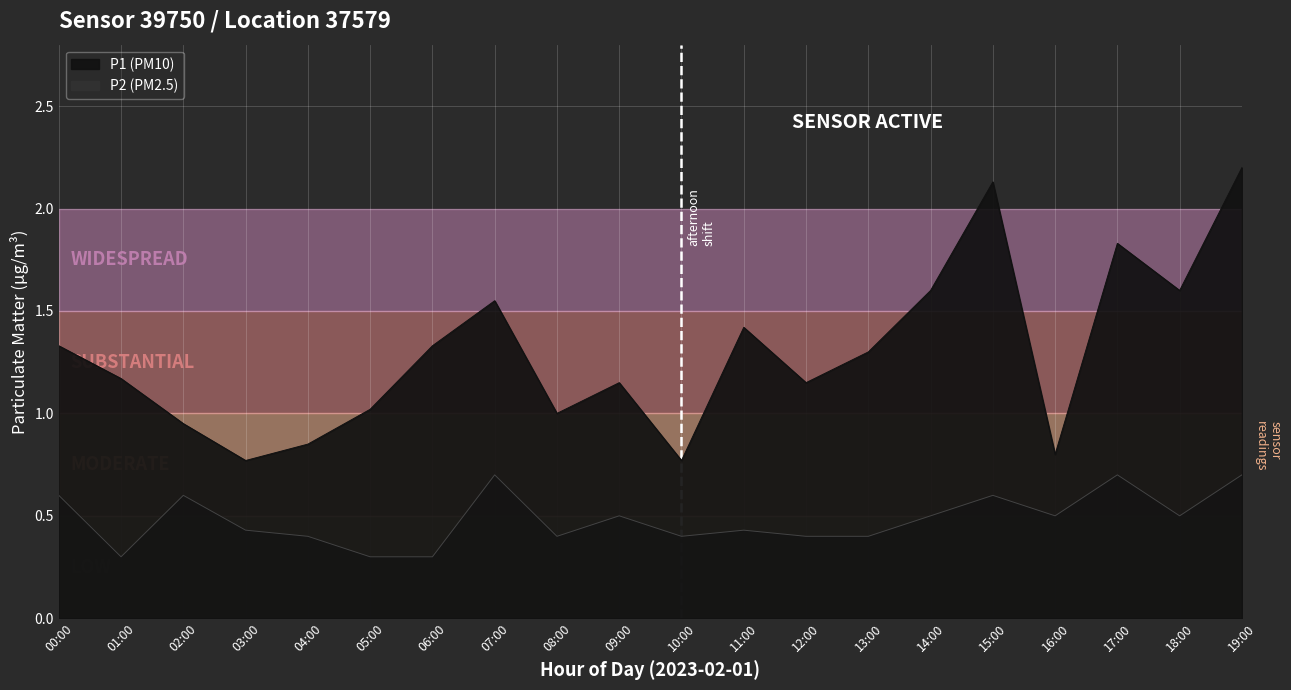

At which category is the sum across all series the highest?

19:00